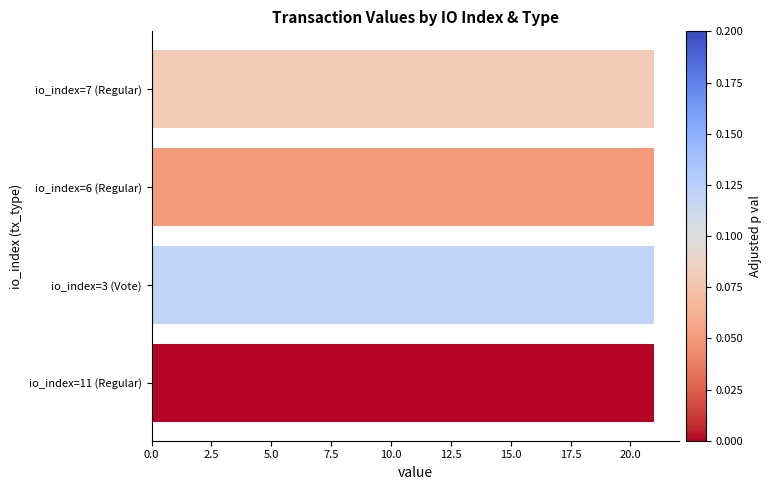

Between io_index=6 (Regular) and io_index=11 (Regular), which is larger?

io_index=6 (Regular)